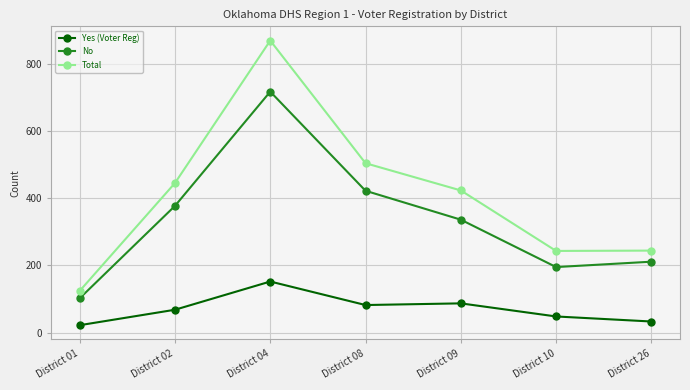

What is the approximate value of No at District 26, to the nearest 50?

200